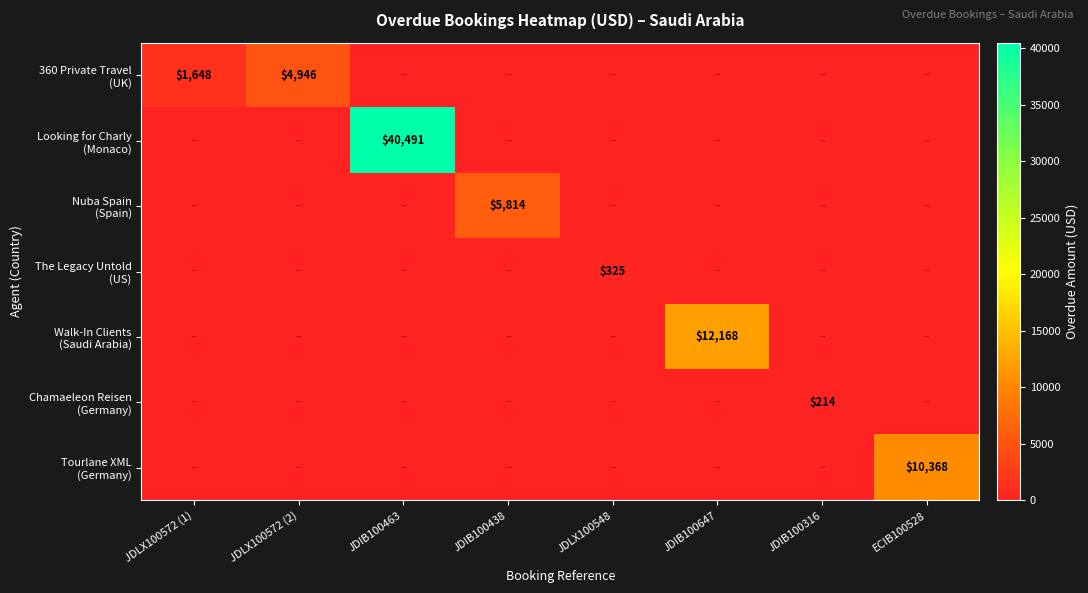

Rank the categories by The Legacy Untold (US) value from highest to lowest.

JDLX100548, JDLX100572 (1), JDLX100572 (2), JDIB100463, JDIB100438, JDIB100647, JDIB100316, ECIB100528